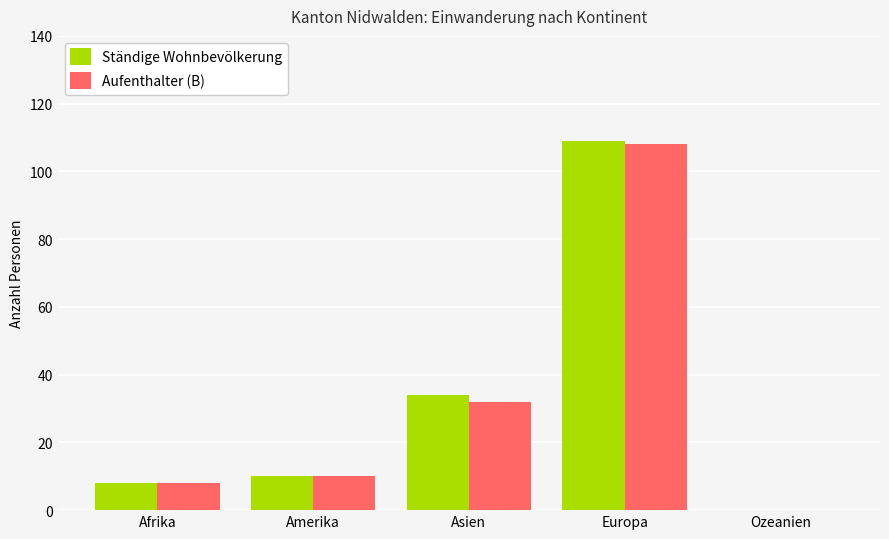

At which category is the sum across all series the highest?

Europa